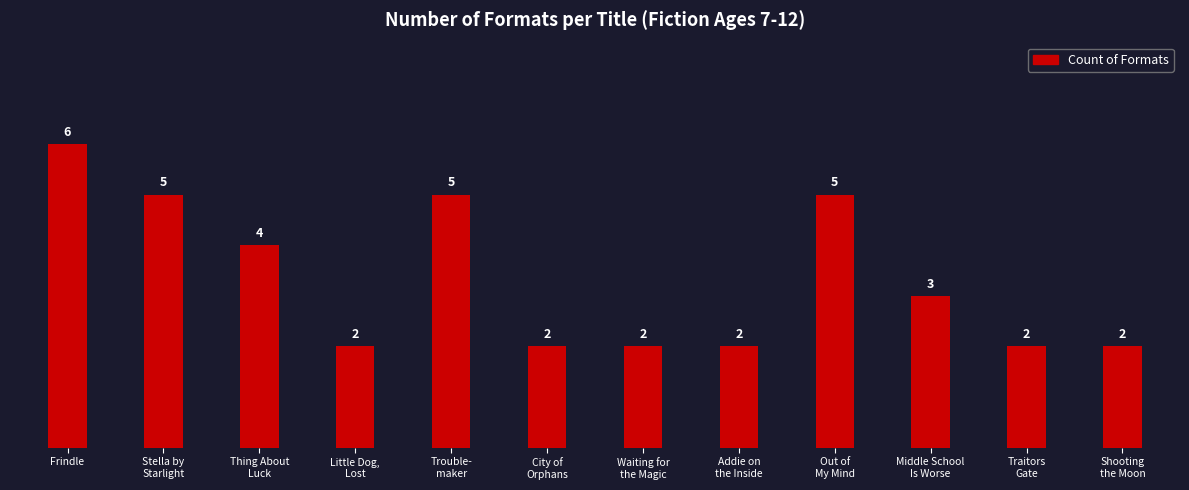

True or false: the data shows 4 at Thing About
Luck.

True